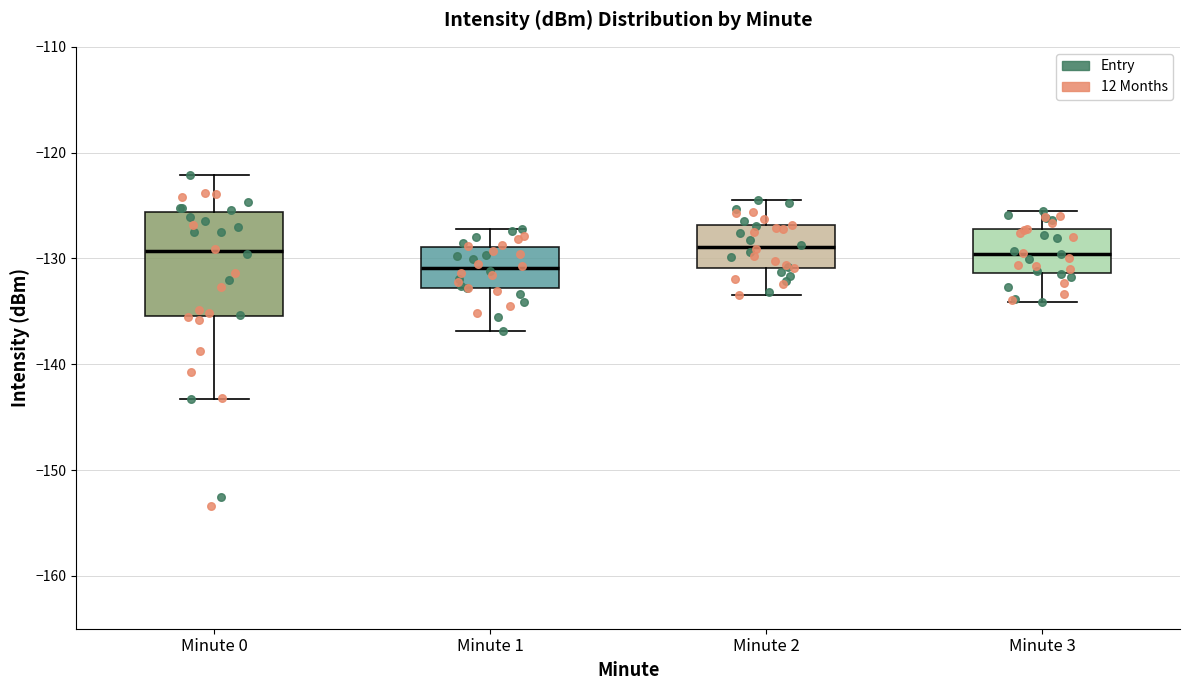

Reading left to right, transcribe this box plot: for each box, give where its median line is, the range the box spans, and where its two whiskers end, as read against the y-axis. The values are not printed on the chart, so give them approximately, as read against the axis.

Minute 0: median -129, box -135 to -126, whiskers -143 to -122
Minute 1: median -131, box -133 to -129, whiskers -137 to -127
Minute 2: median -129, box -131 to -127, whiskers -133 to -124
Minute 3: median -130, box -131 to -127, whiskers -134 to -125